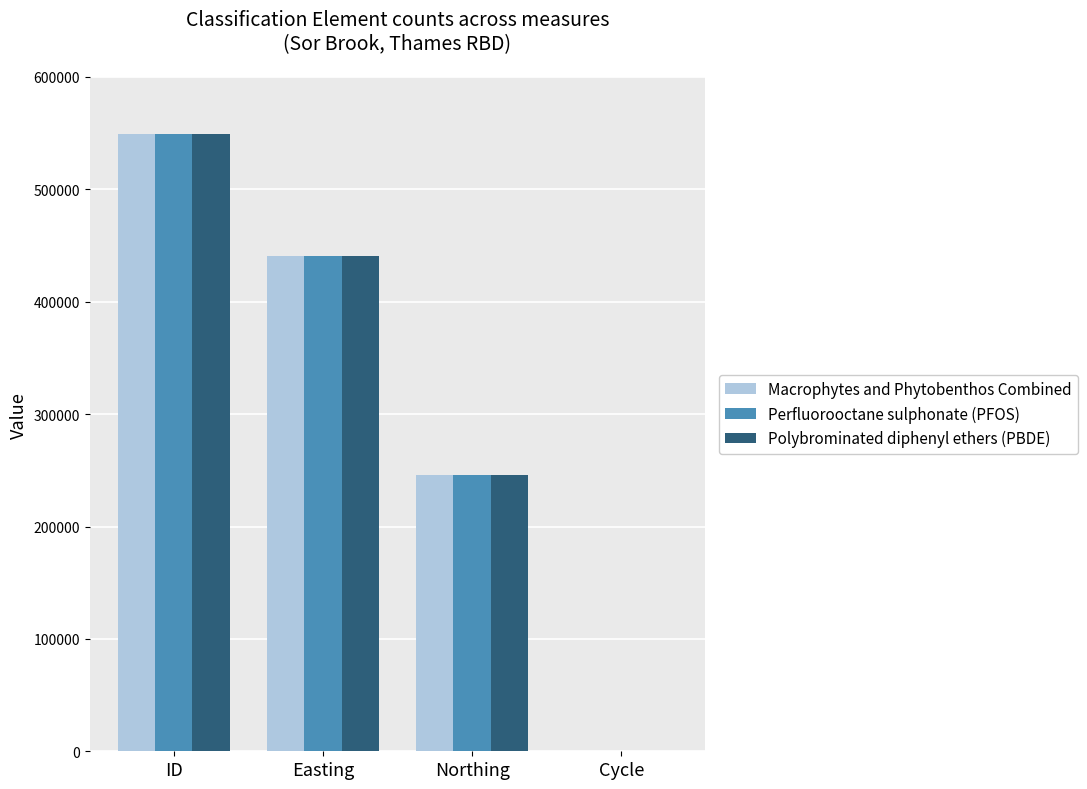

Between ID and Northing, which series saw the biggest shift?

Macrophytes and Phytobenthos Combined